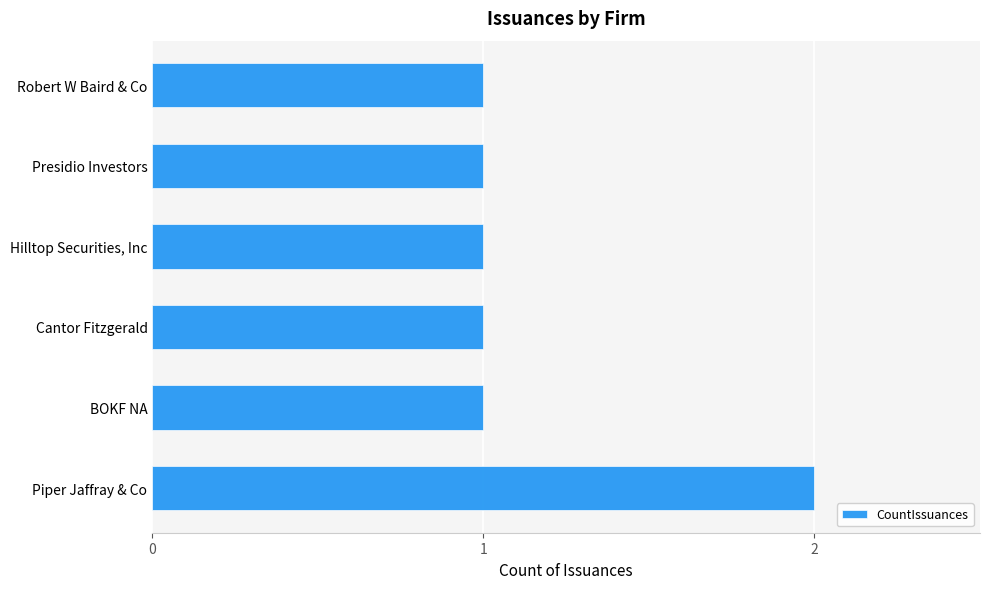

How many values are between 1 and 2?

6